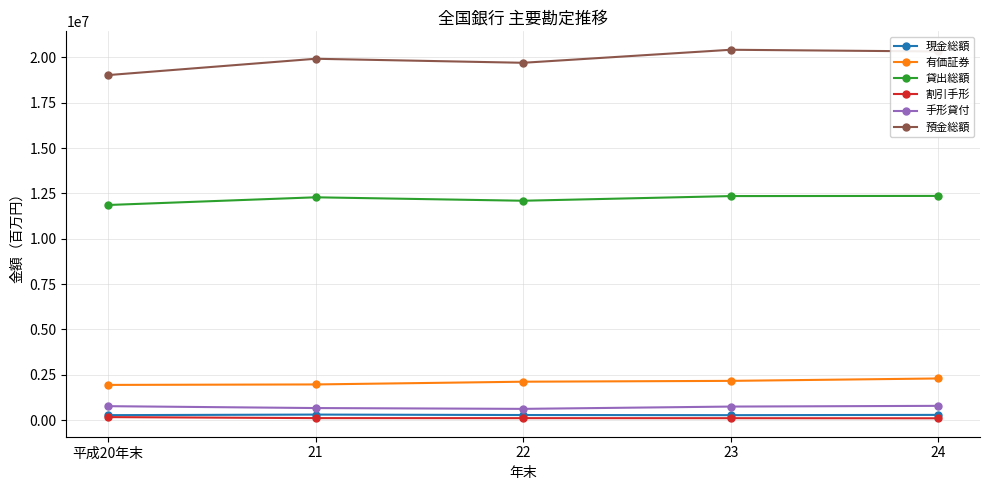

Which series has the largest total across all categories?

預金総額